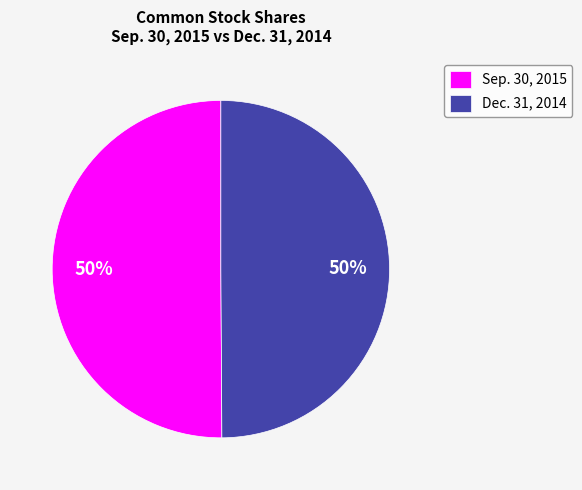

To the nearest percent, what is the combined percentage of Sep. 30, 2015 and Dec. 31, 2014?

100%